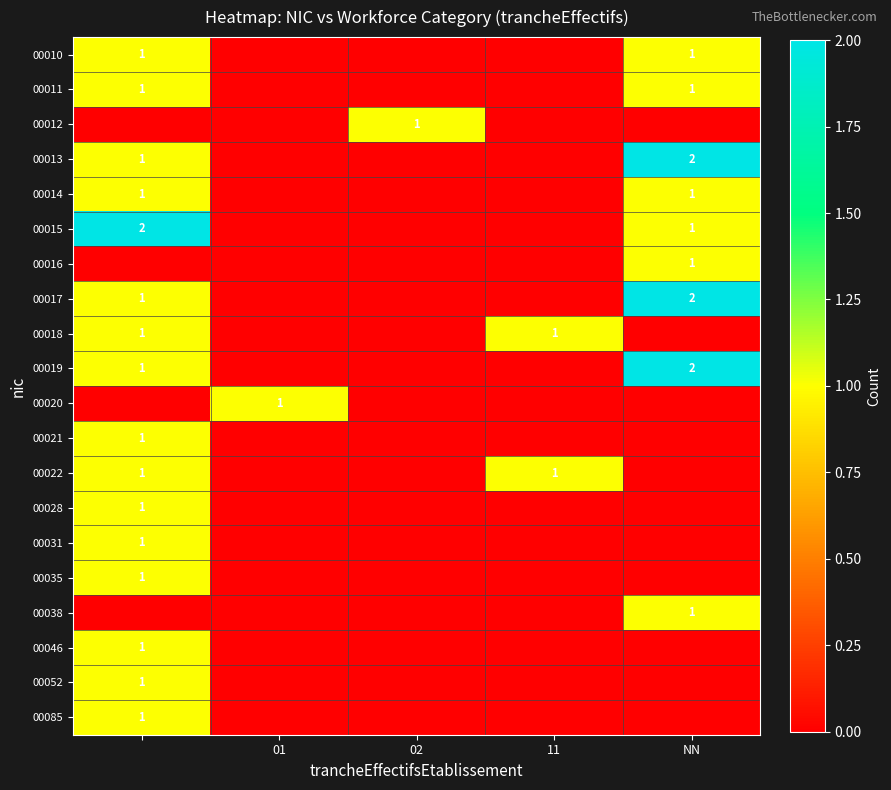

The 00016 series shows 0 at 11. True or false?

False